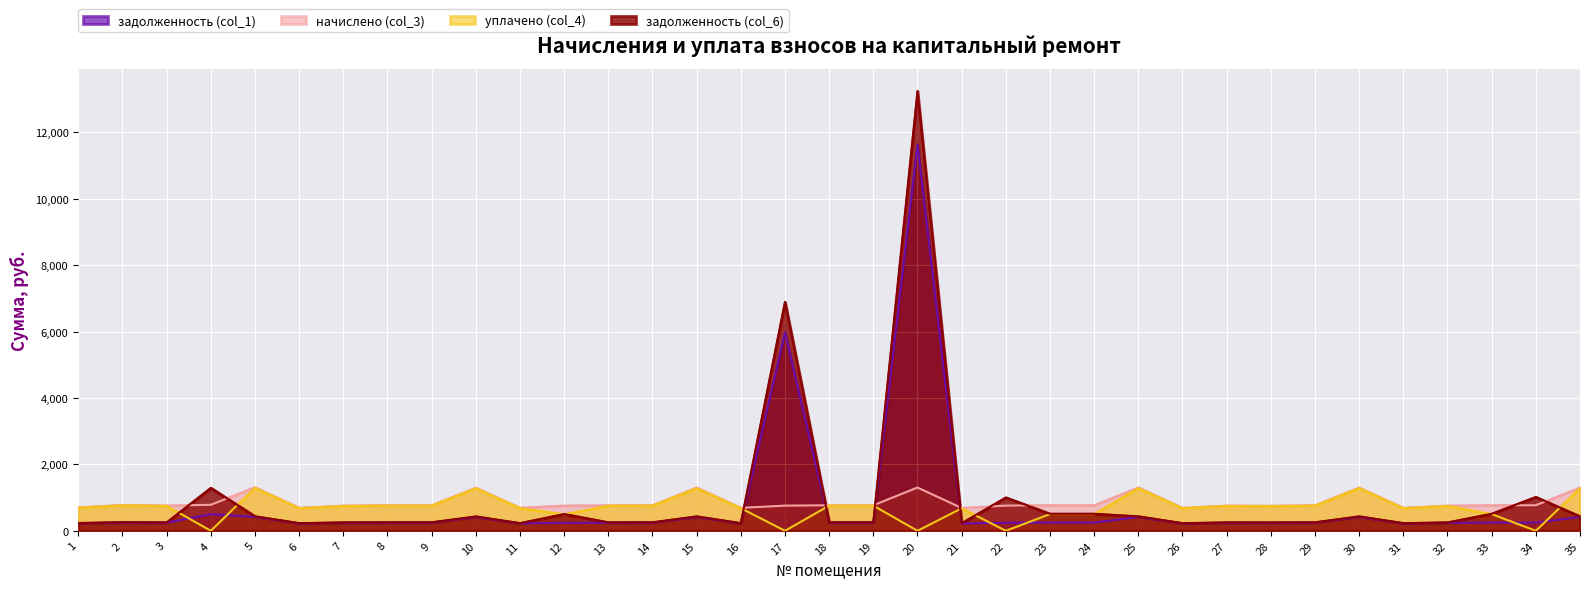

What is the sum of the задолженность (col_6) values at 10 and 13?

687.6